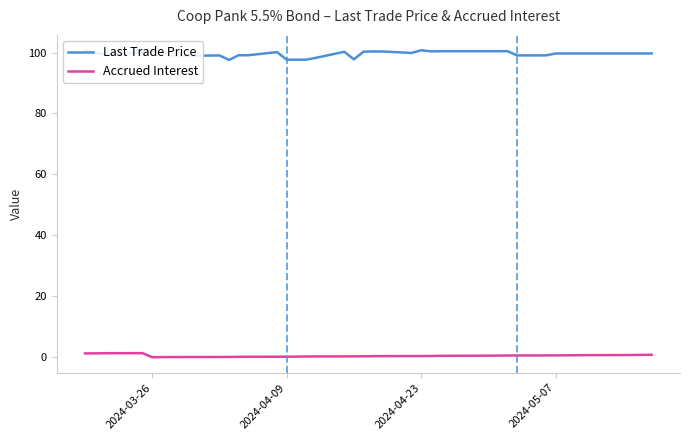

Rank the series by their maximum value, from lowest to highest.

Accrued Interest, Last Trade Price